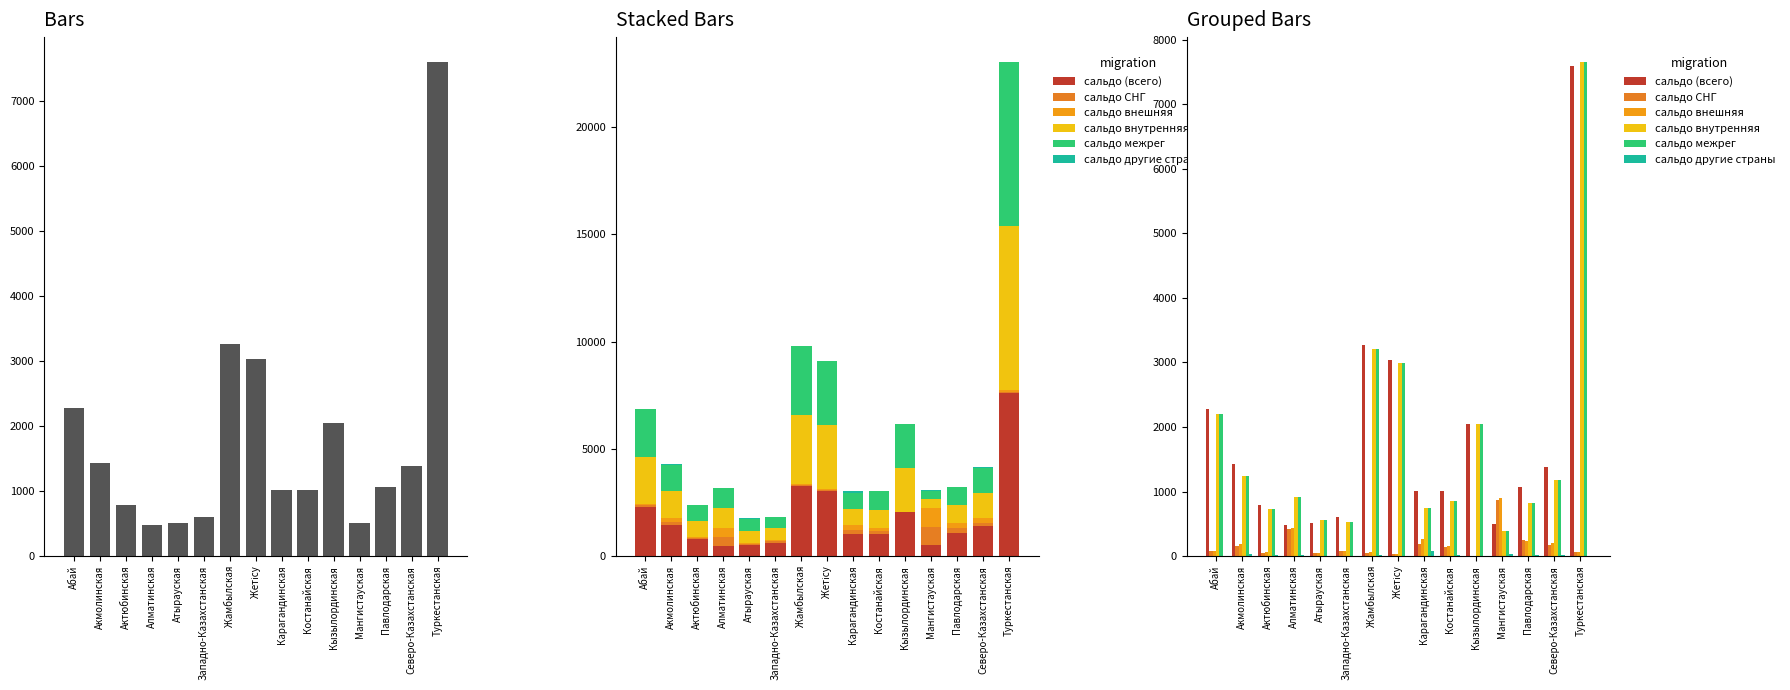

True or false: сальдо внутренняя has a value of 826 at Павлодарская.

True